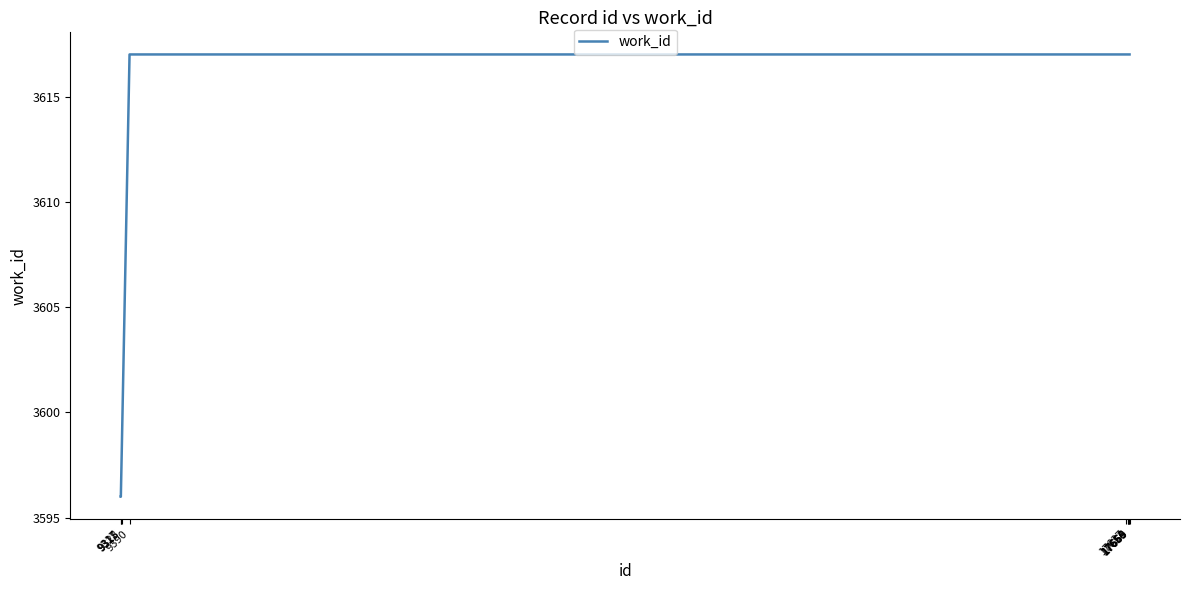

At which label is the value closest to 3606?

9325